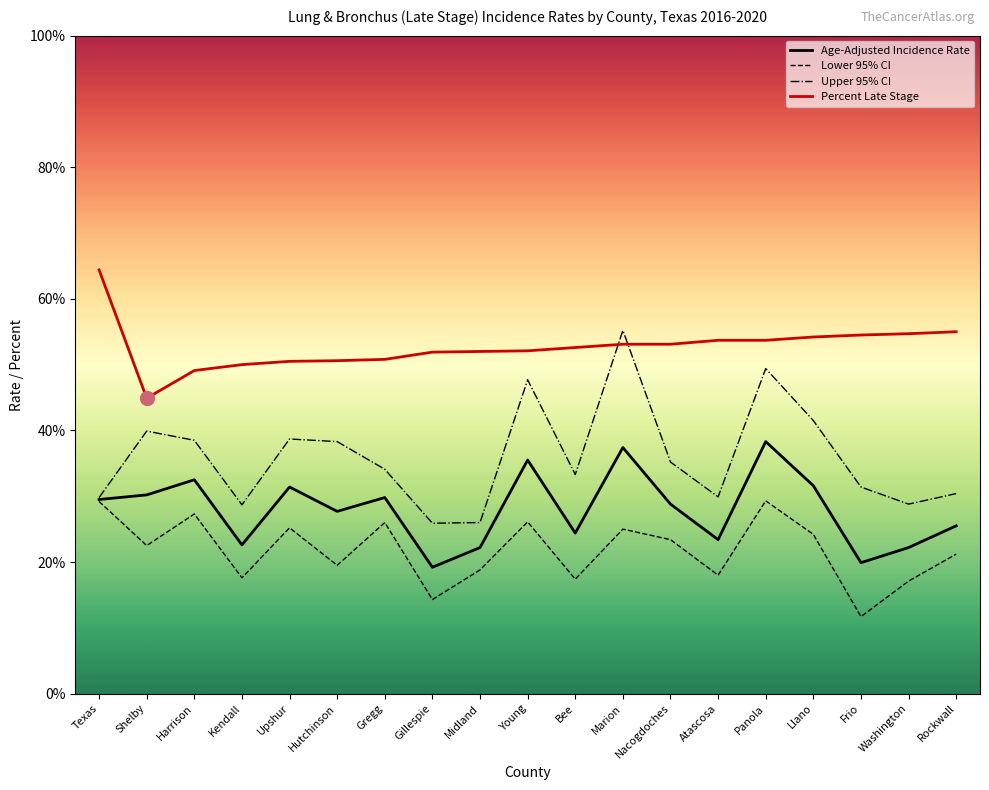

How many interior local valleys does the Lower 95% CI series have?

7